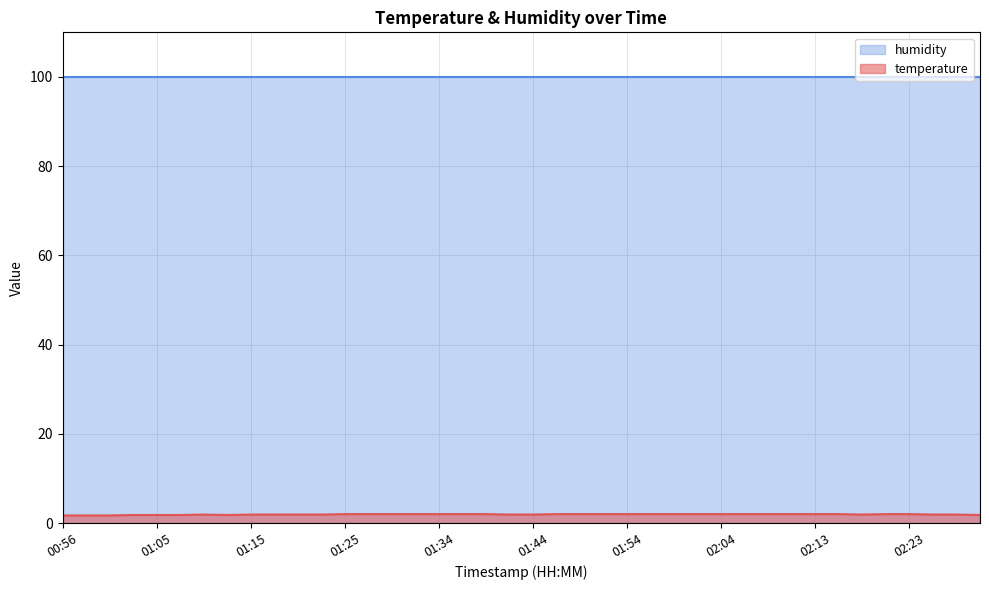

Is it true that humidity equals 99.9 at 02:04?

True